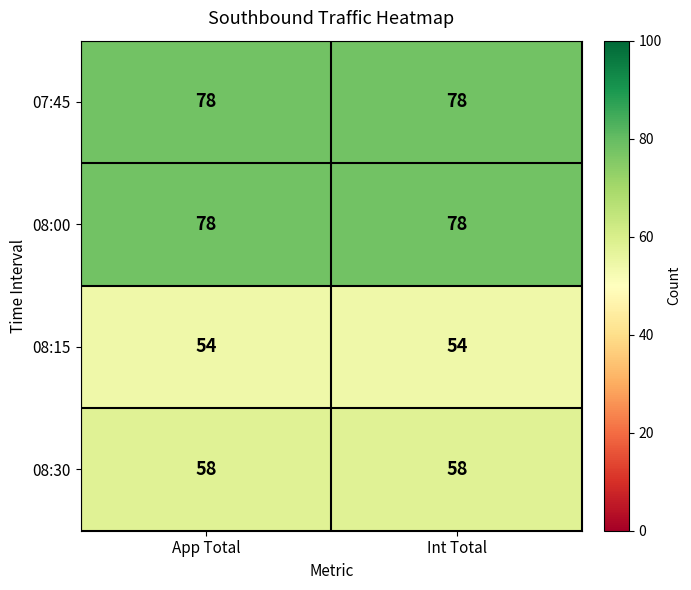

What is the sum of the 08:15 values at App Total and Int Total?

108